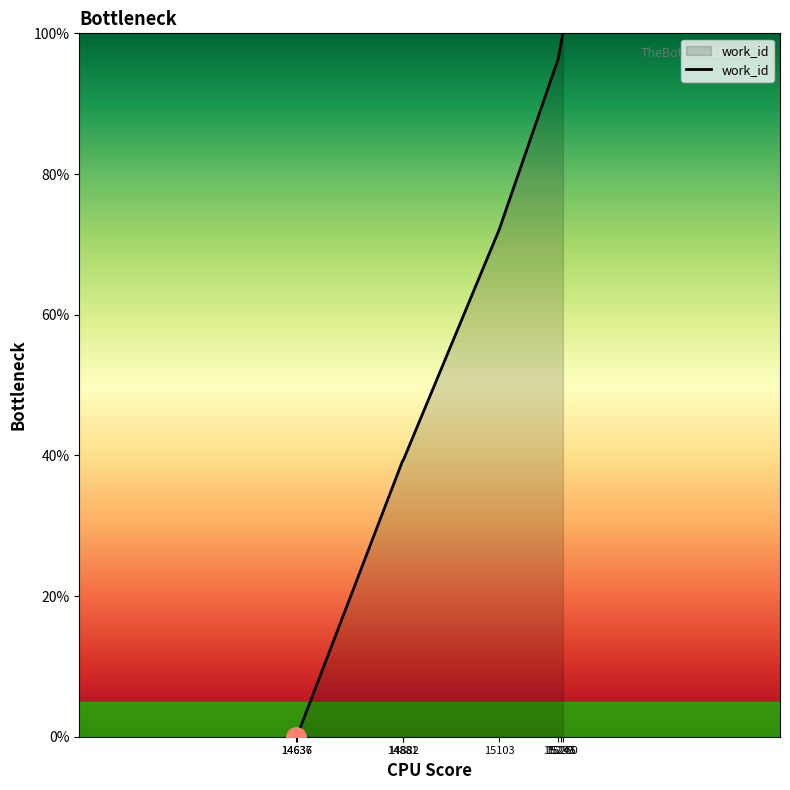

What is the average value?

55.7